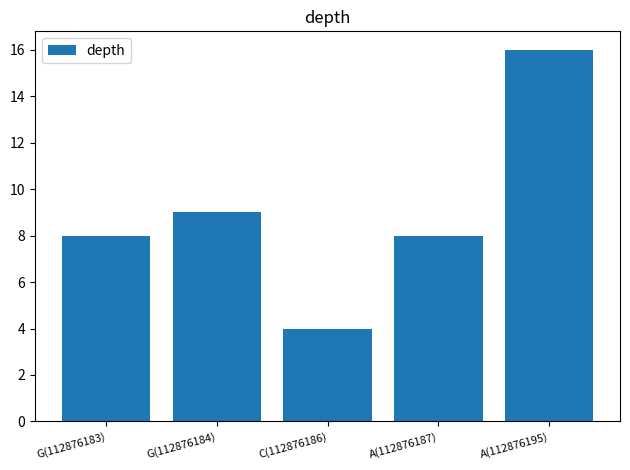

What is the label of the 3rd bar from the right?

C(112876186)